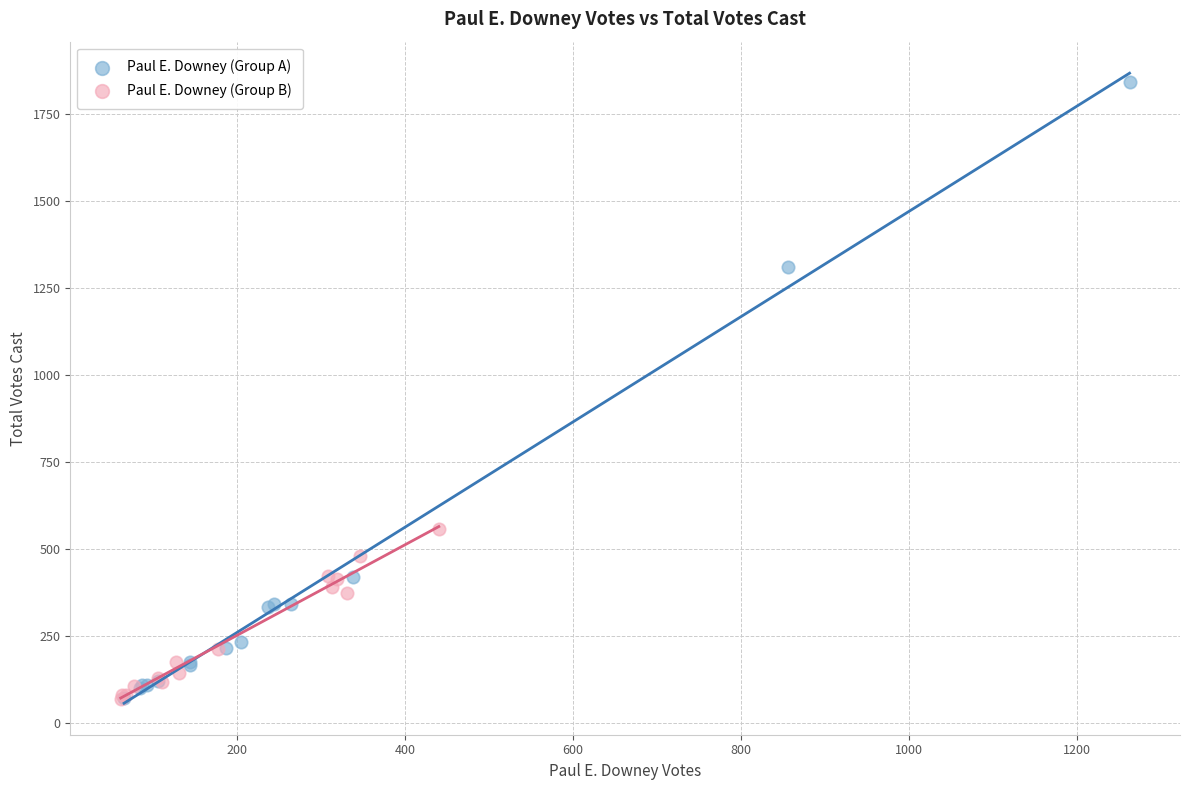

Which series has the widest spread of Y values?

Paul E. Downey (Group A)